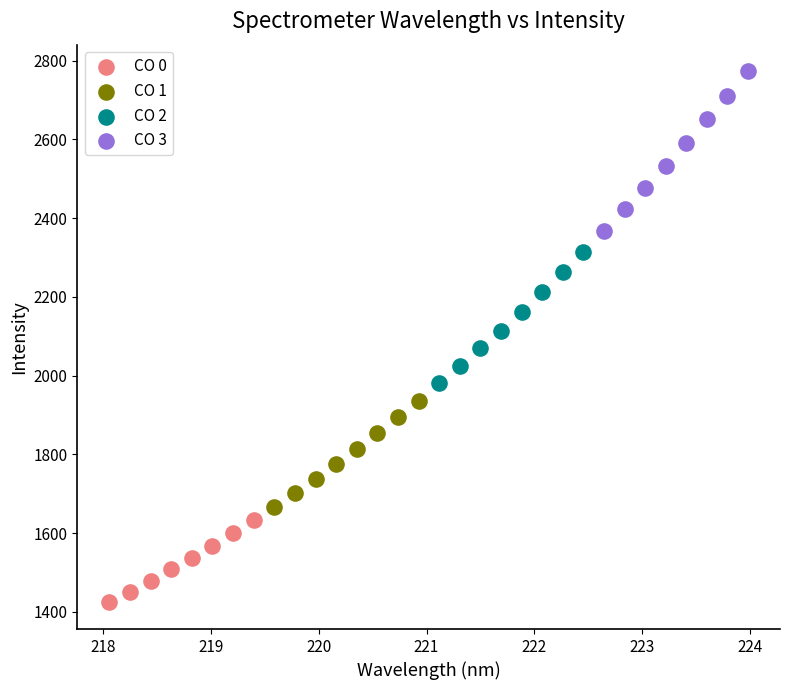

Which series contains the highest Y value?

CO 3